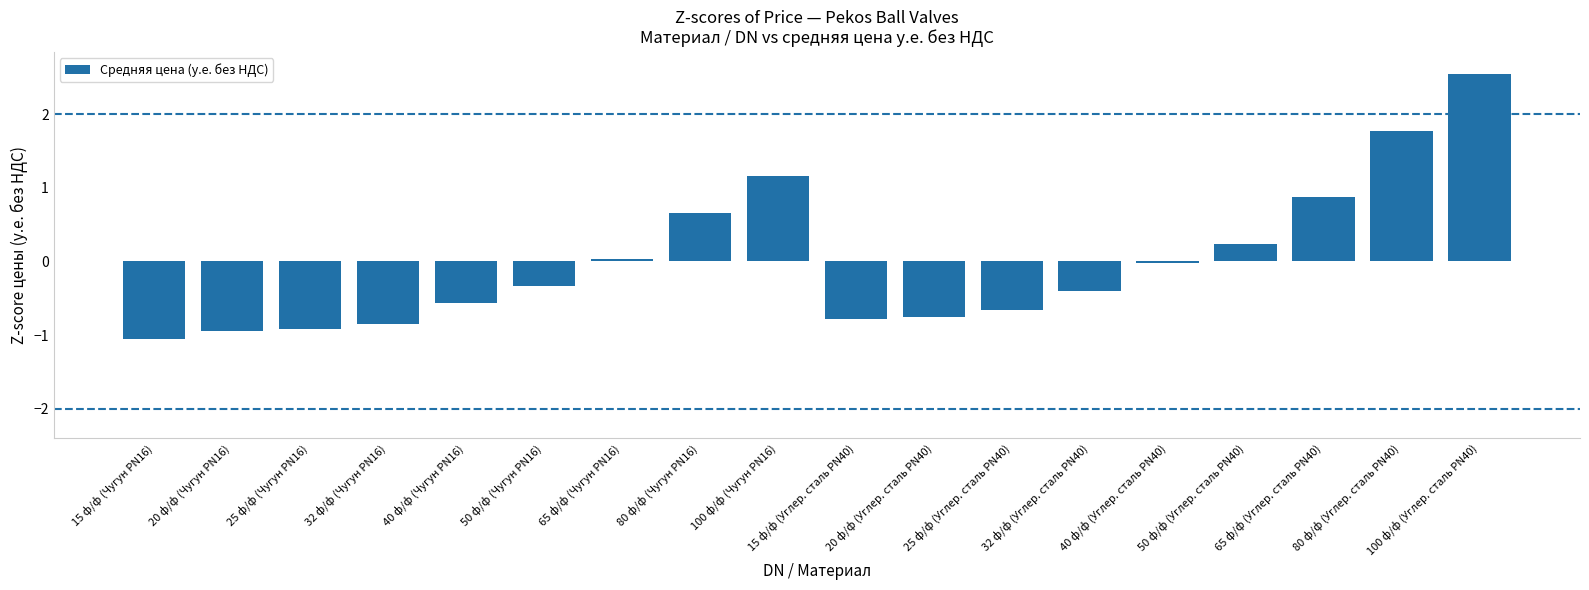

How many data points does each series have?

18